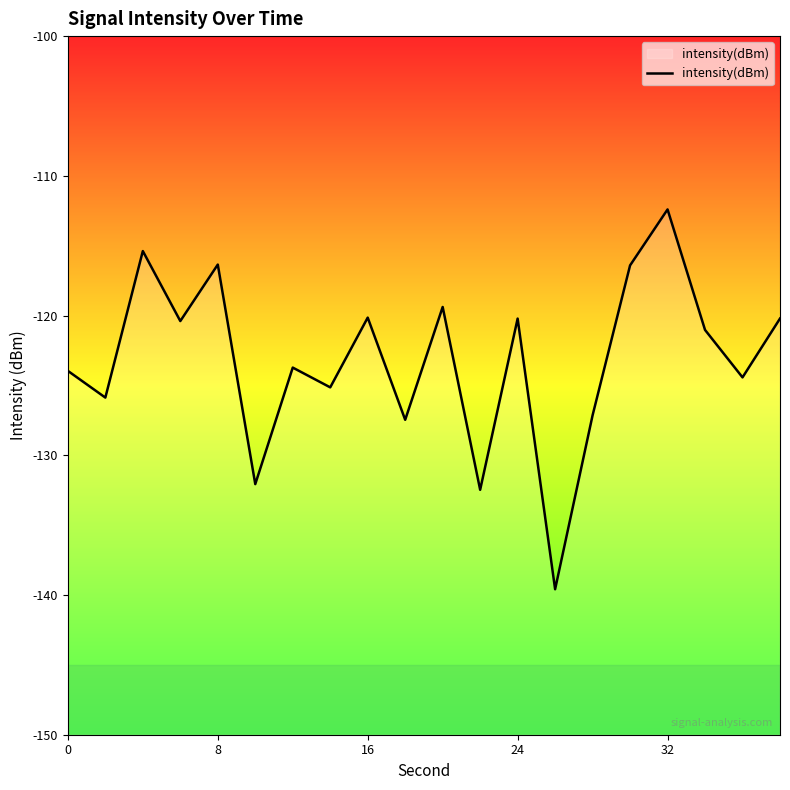

True or false: the data has more than 0 interior local peaks.

True